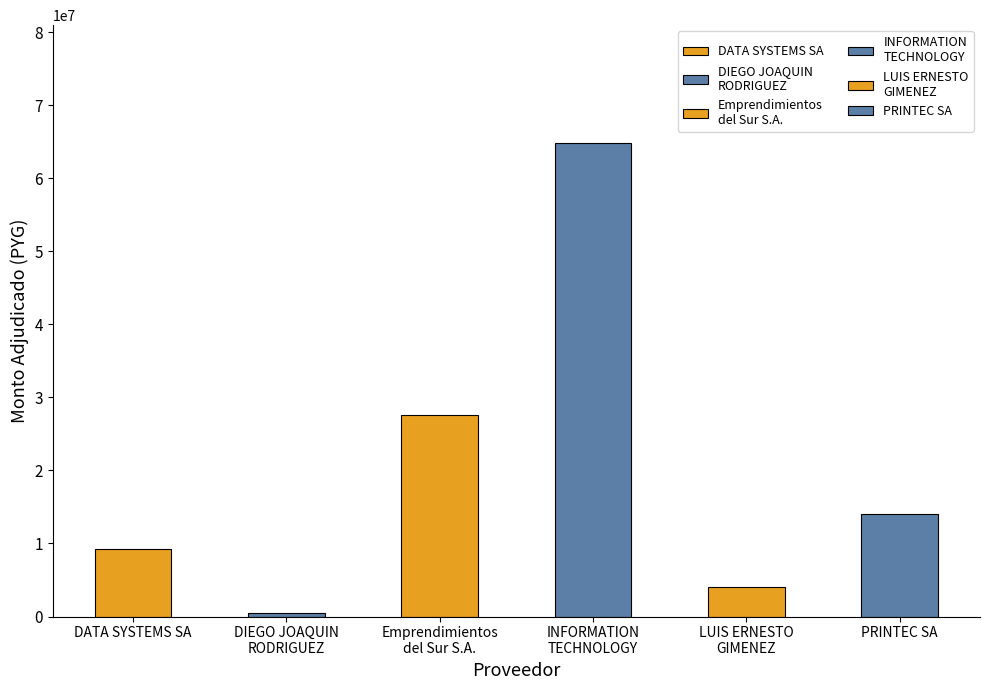

What is the change in value from DATA SYSTEMS SA to INFORMATION
TECHNOLOGY?

+55450000